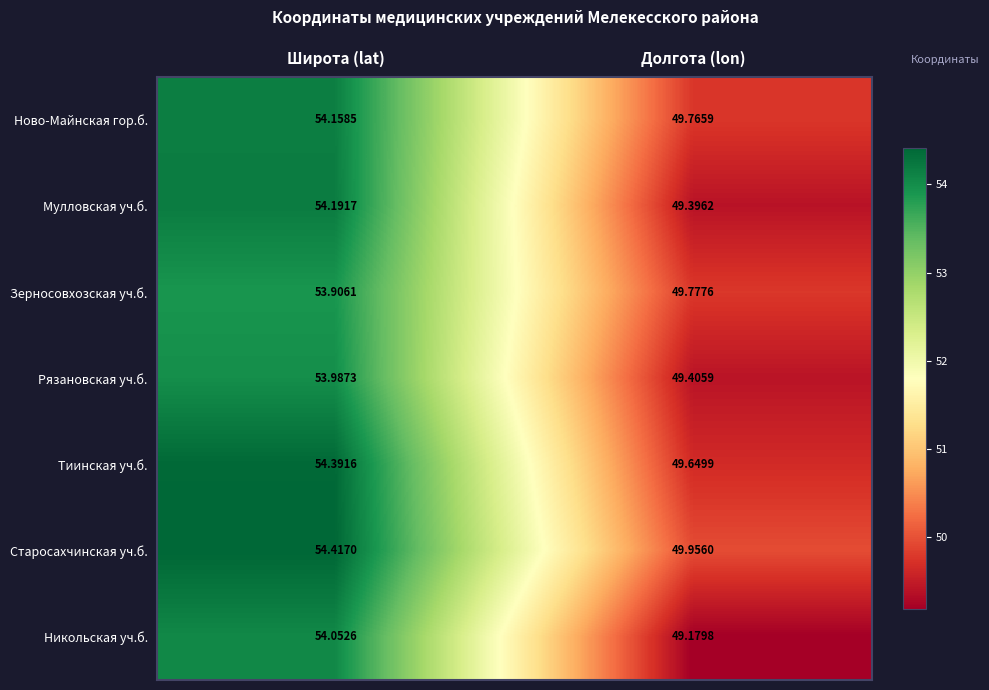

At which label is Никольская уч.б. closest to 51?

Долгота (lon)